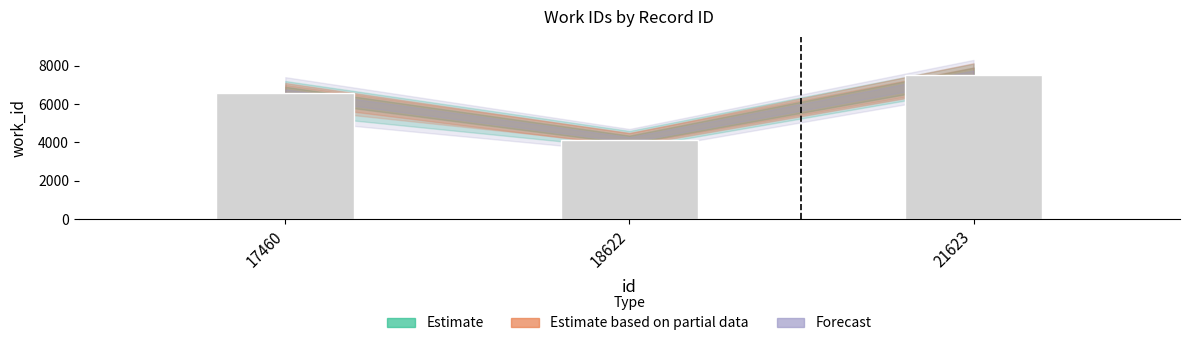

Reading left to right, transcribe all the data shown in this chart.

6572	4149	7522